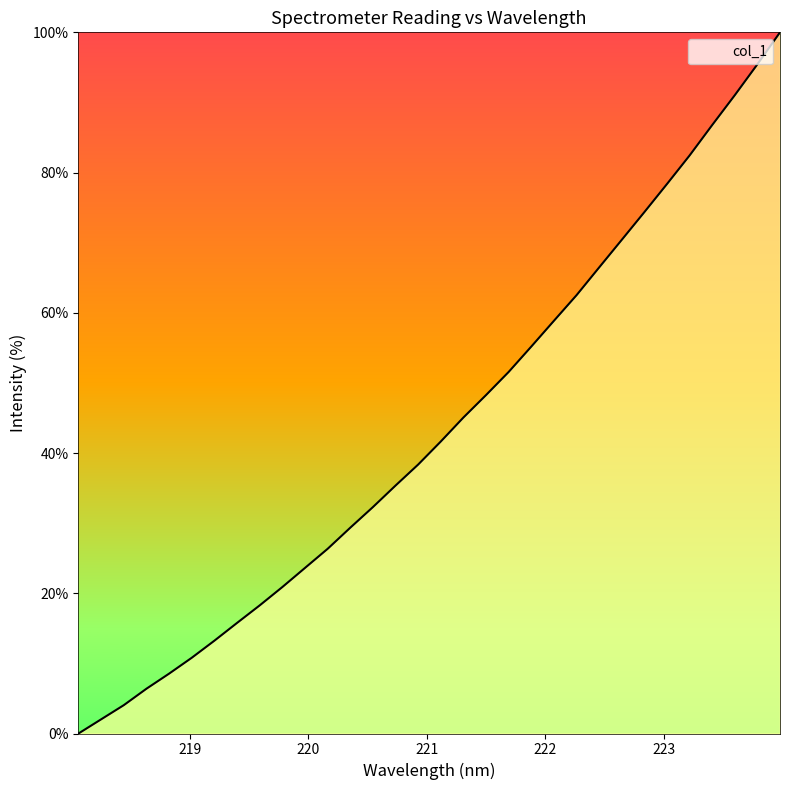

Reading right to left, extract all data points from this chart.

100.0	95.4	91.0	86.8	82.4	78.4	74.4	70.4	66.5	62.5	58.9	55.2	51.6	48.3	45.1	41.6	38.4	35.4	32.3	29.3	26.3	23.6	20.9	18.3	15.8	13.2	10.8	8.5	6.4	4.0	2.0	0.0